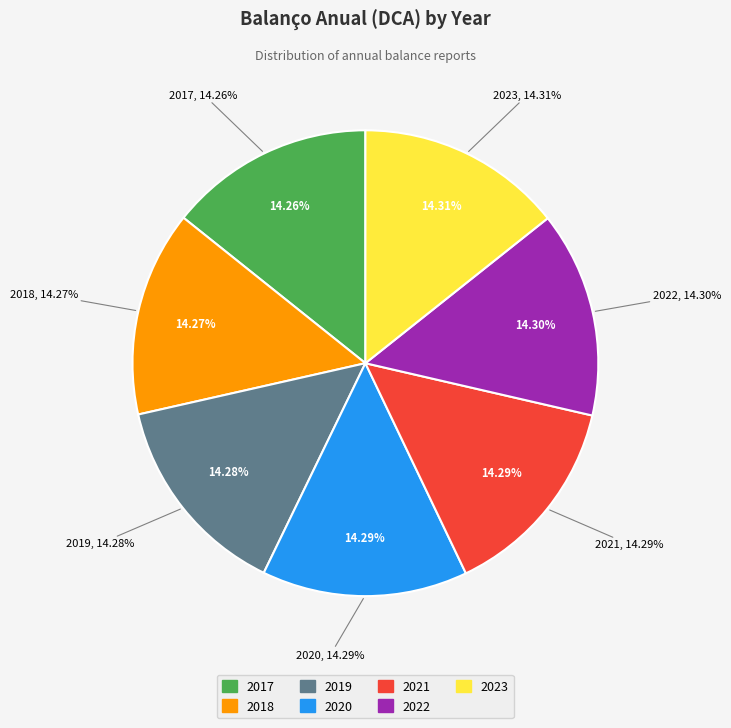

Is Balanço Anual (DCA)_2021.pdf the majority of the pie?

No